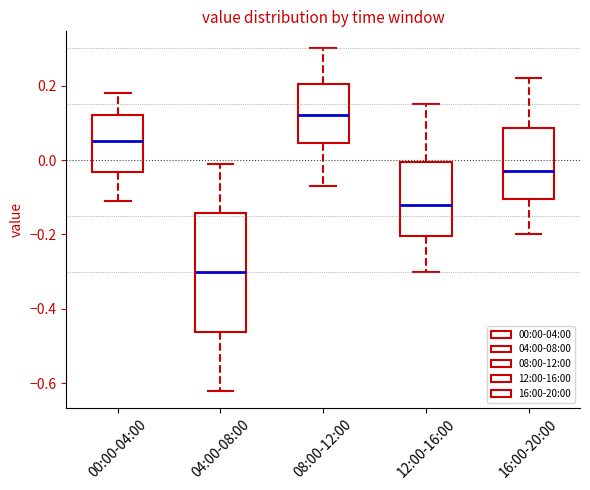

Where does the median line of the box for 04:00-08:00 sit on the y-axis? The values are not printed on the chart, so give them approximately, as read against the axis.

-0.30